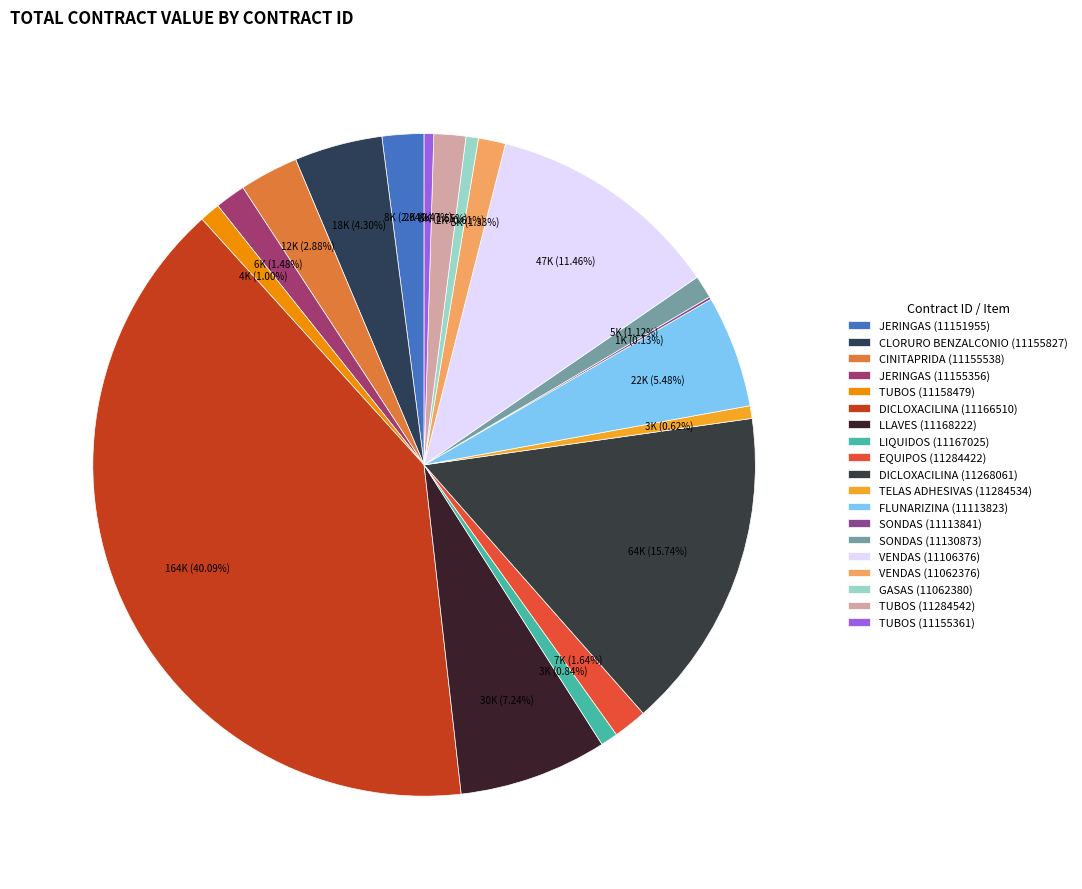

The SONDAS (11130873) slice represents 1% of the pie. True or false?

True